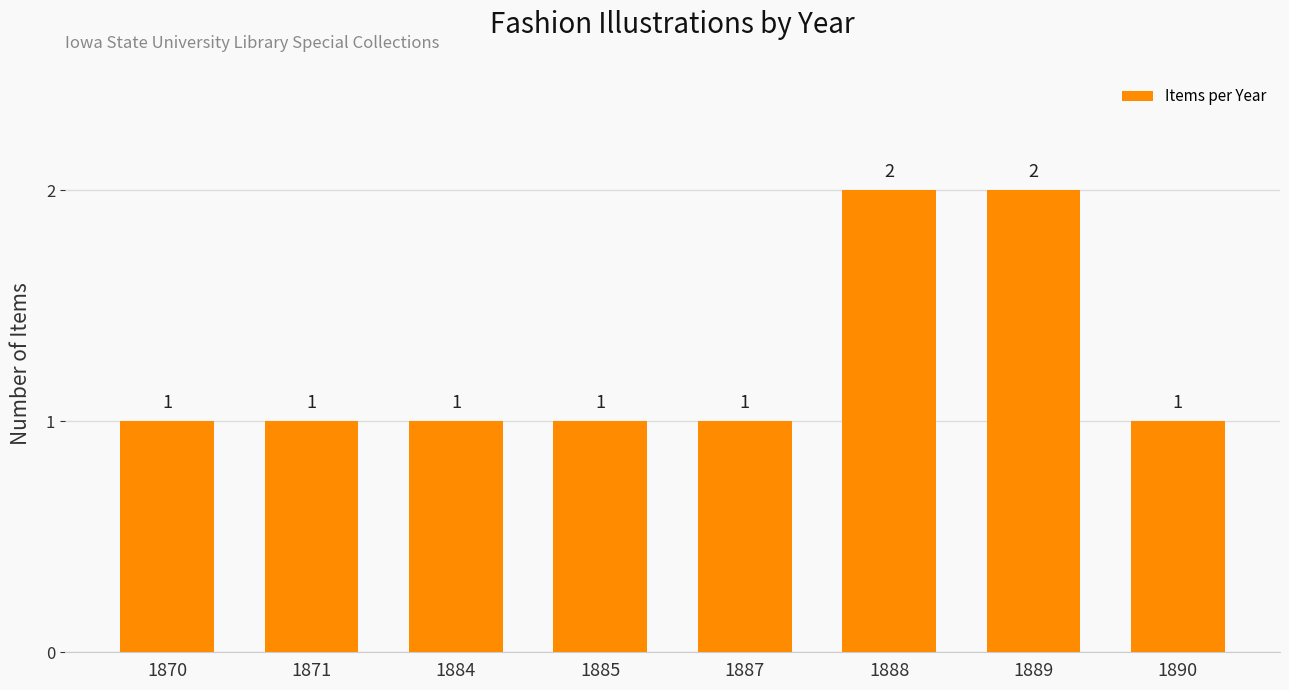

The value at 1870 is 2. True or false?

False